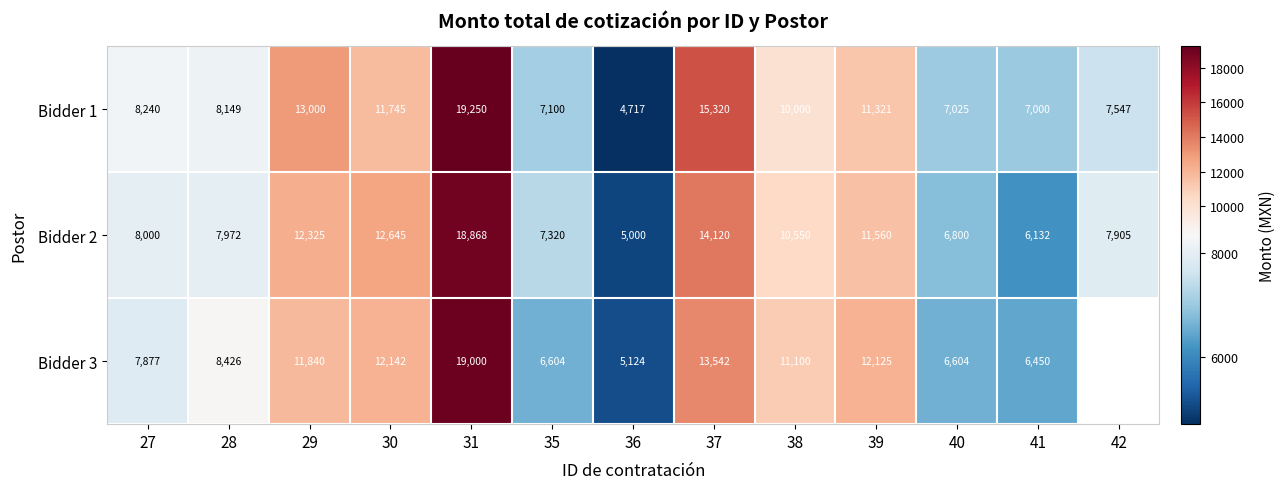

True or false: Bidder 2 has a value of 7320 at 35.

True